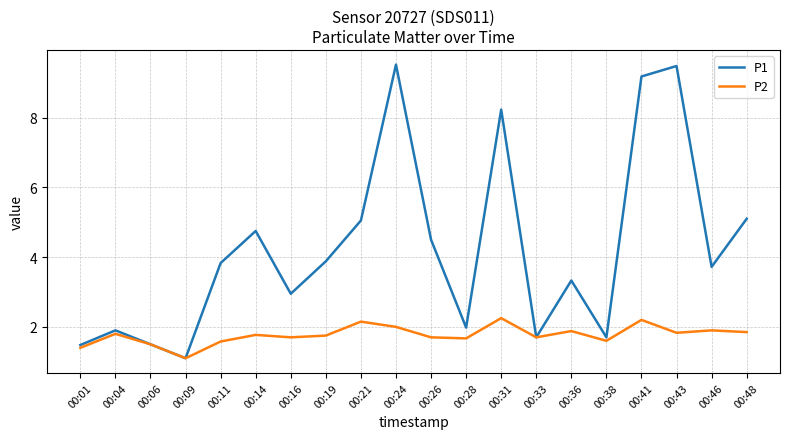

Which series has the largest total across all categories?

P1